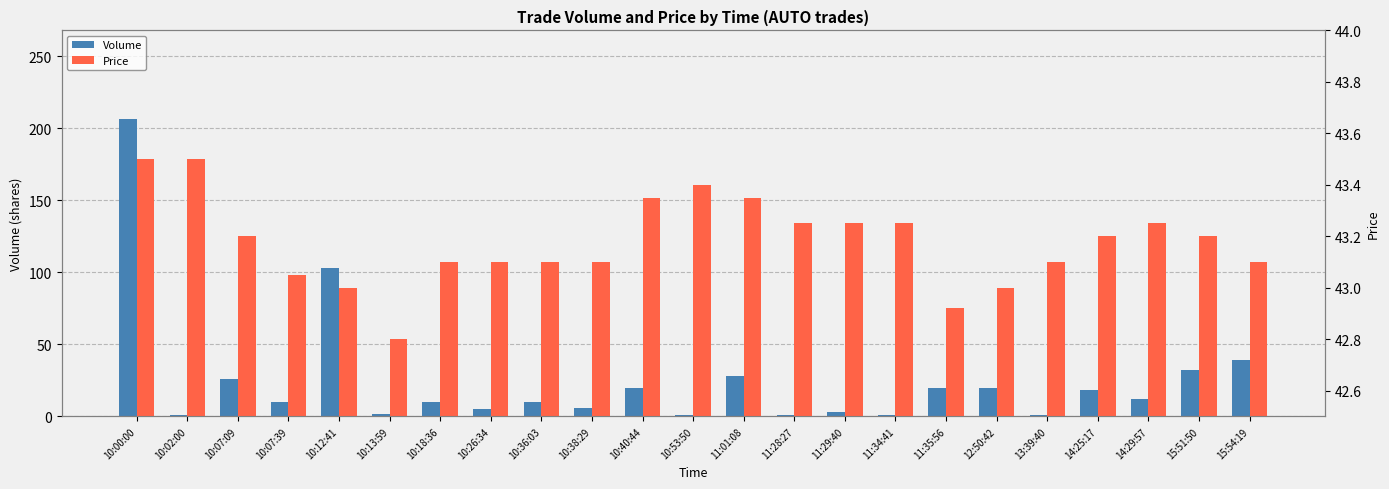

The Volume series shows 32.0 at 15:51:50. True or false?

True